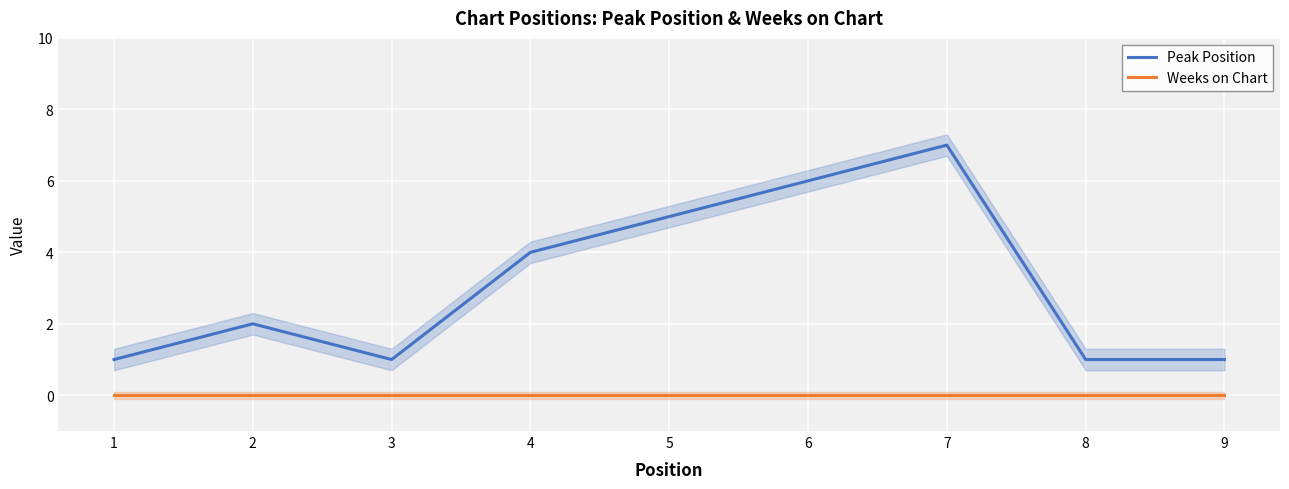

True or false: Weeks on Chart and Peak Position intersect in this chart.

False